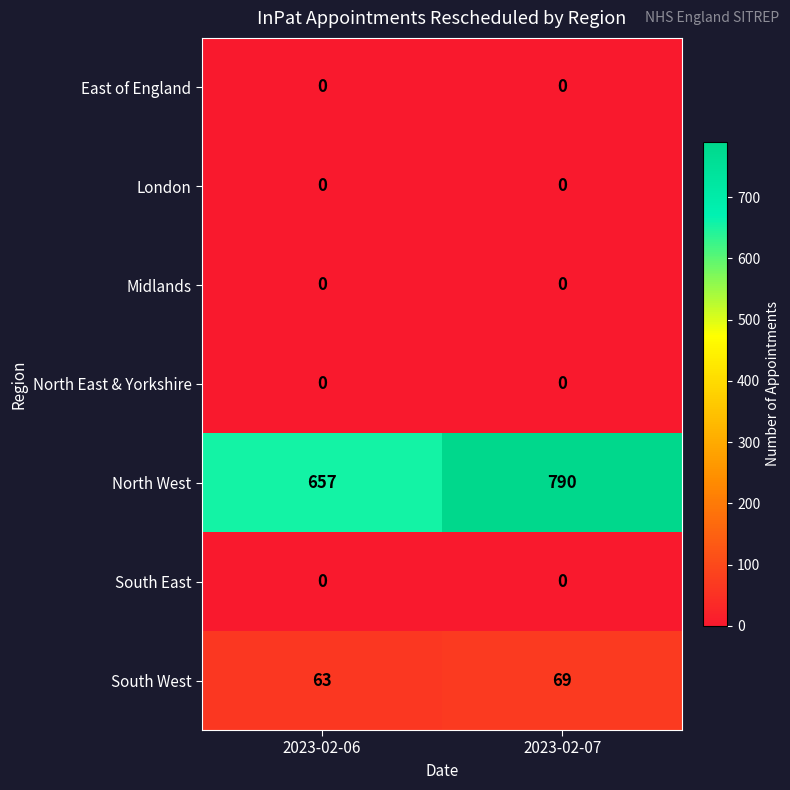

The North East & Yorkshire series shows 0 at 2023-02-07. True or false?

True